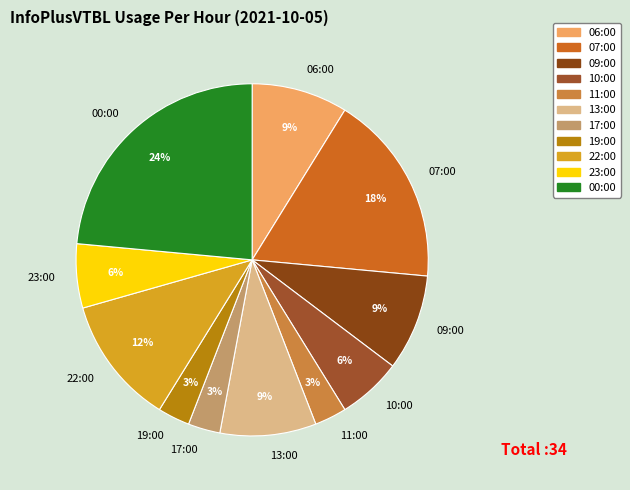

To the nearest percent, what percentage of the pie is 17:00?

3%